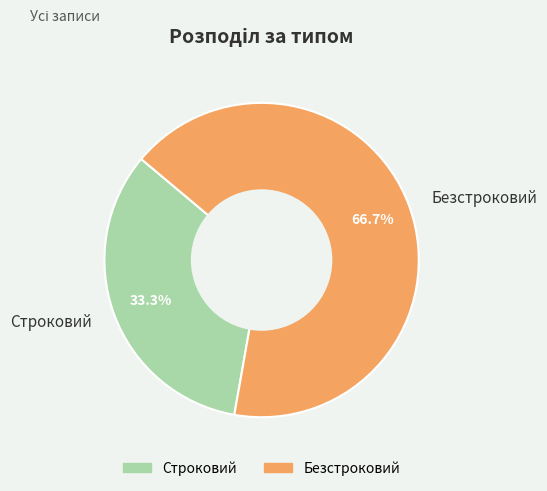

Rank the categories by value from highest to lowest.

Безстроковий, Строковий